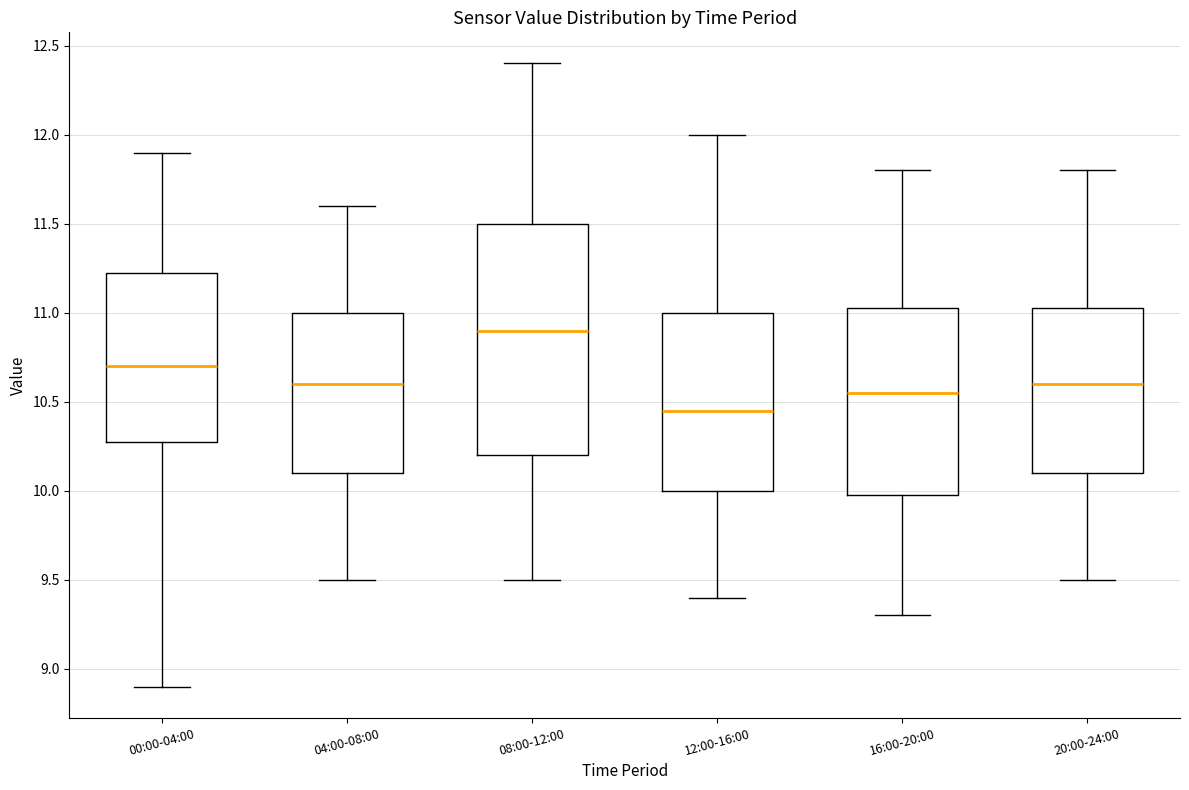

Which box has the lowest median line?

12:00-16:00